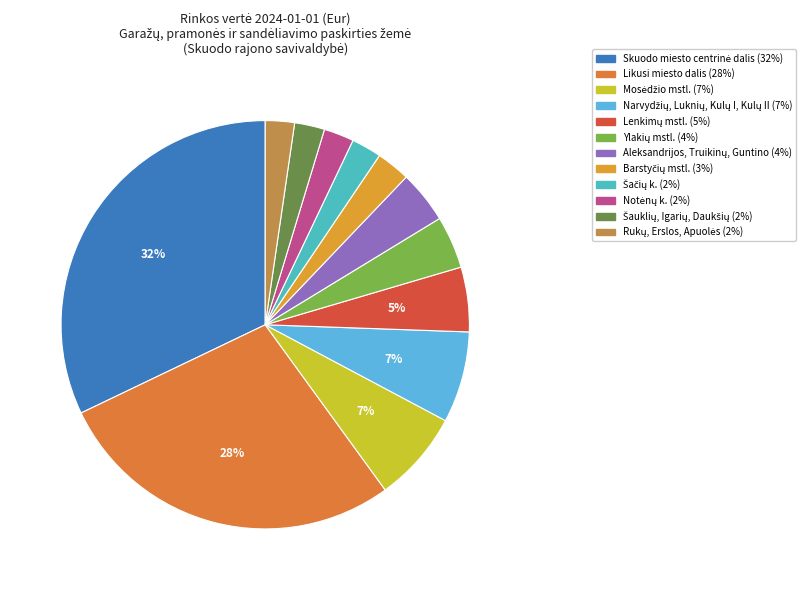

Do Šačių k. and Barstyčių mstl. together represent more than half of the pie?

No